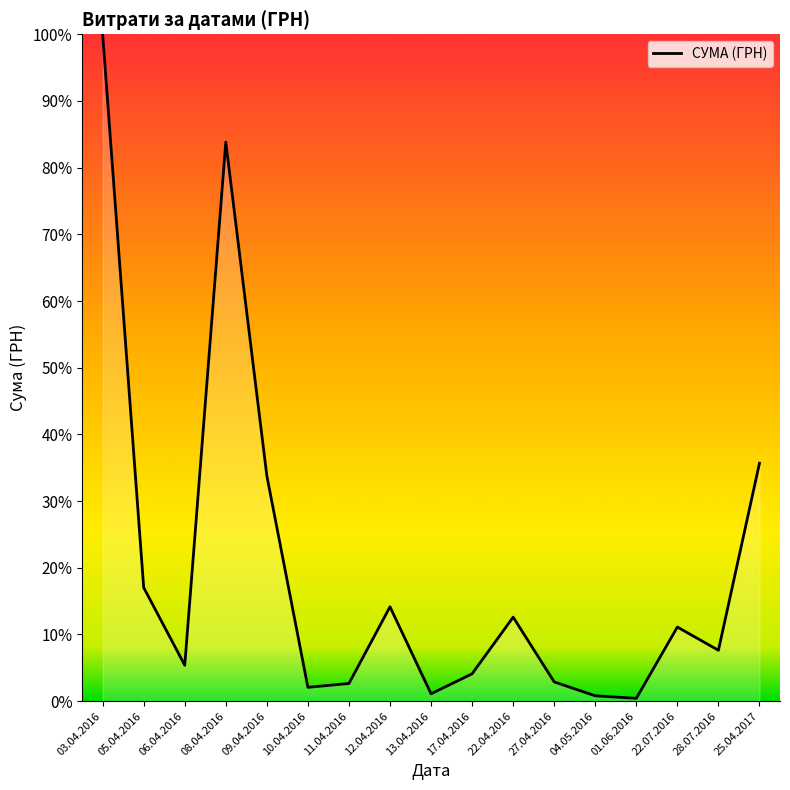

Approximately how many times larger is the value at 12.04.2016 compared to 06.04.2016?

2.6